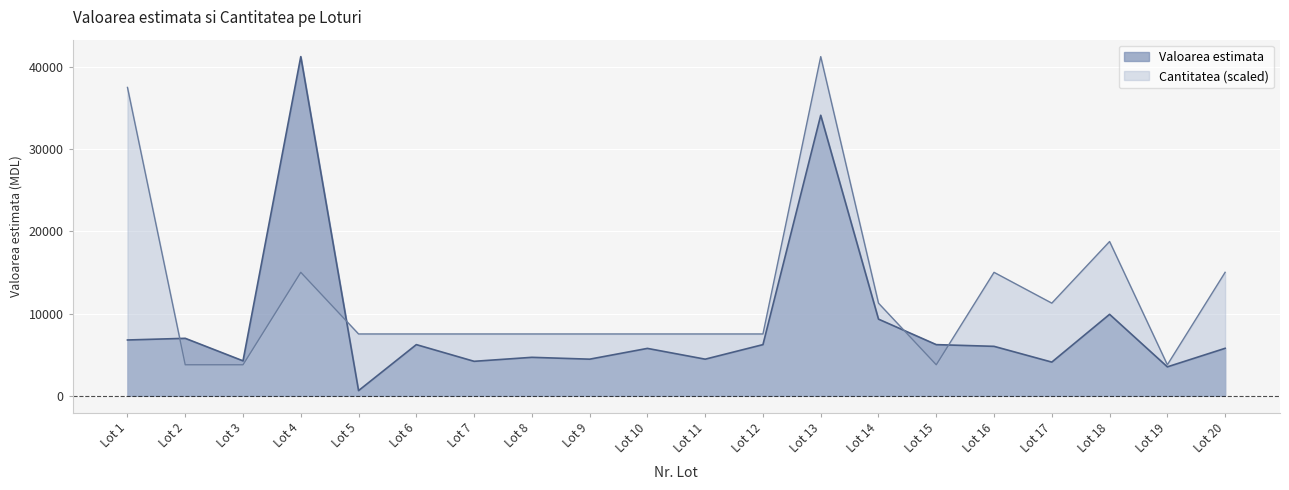

Where do Valoarea estimata and Cantitatea first cross each other?

Lot 1 and Lot 2